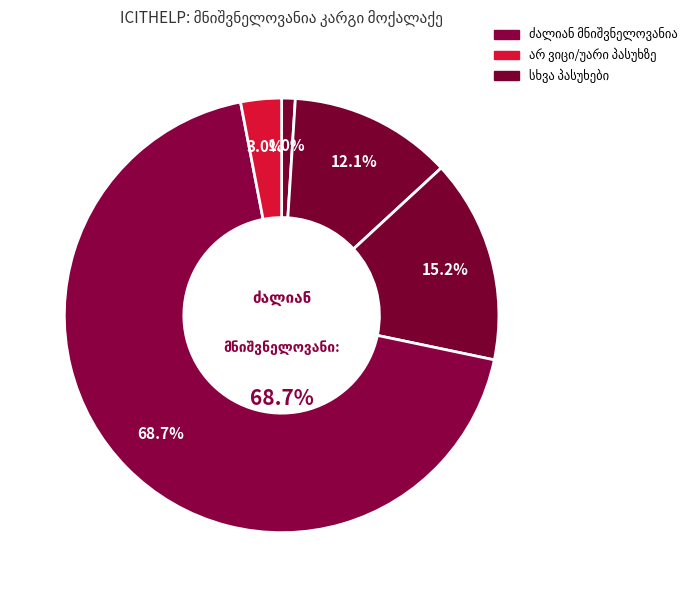

How many slices are in this pie chart?

6